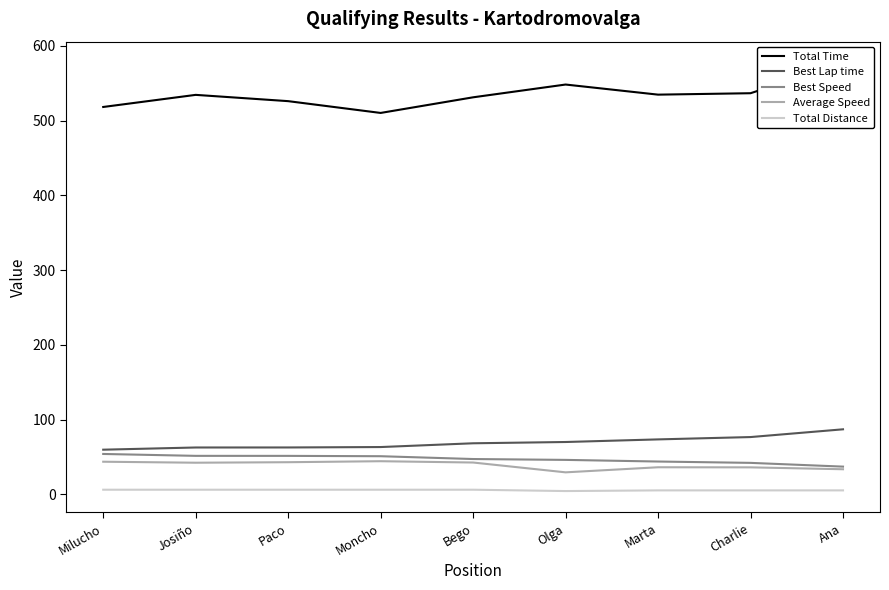

The Total Time series shows 230.4 at Marta. True or false?

False